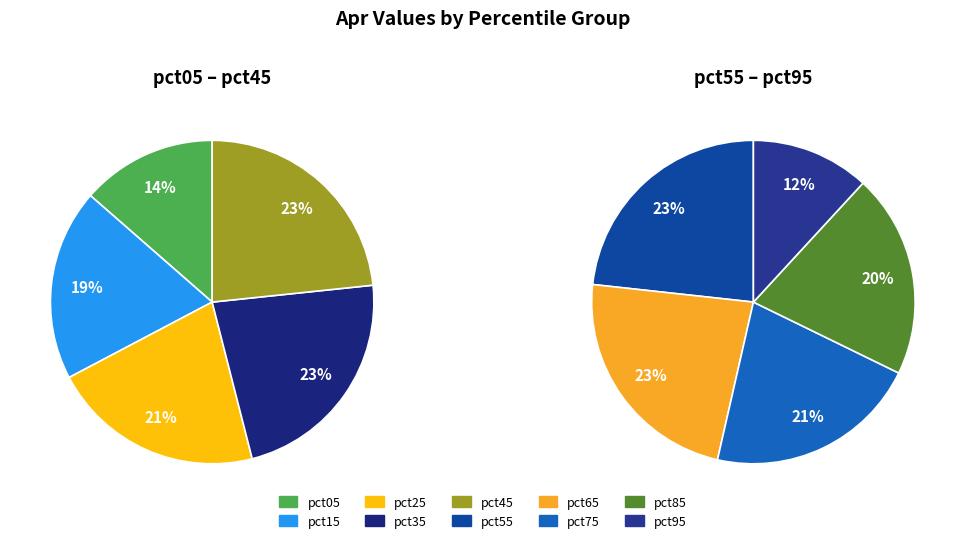

Count the number of slices in the pie.

10